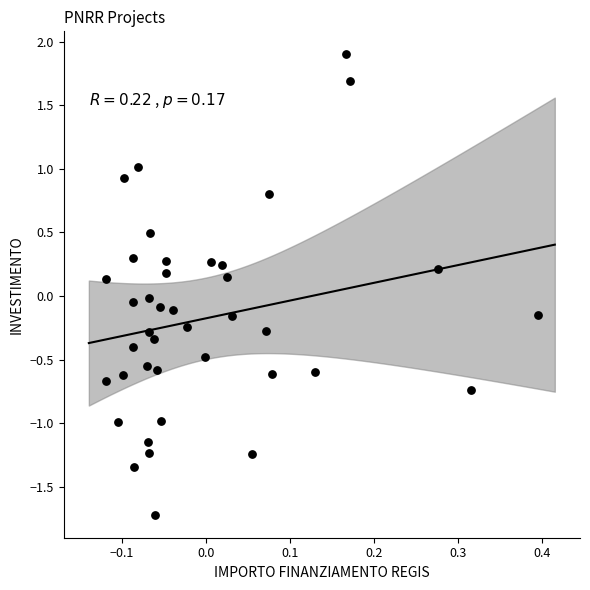

What is the range of X values (max minus min)?

0.5